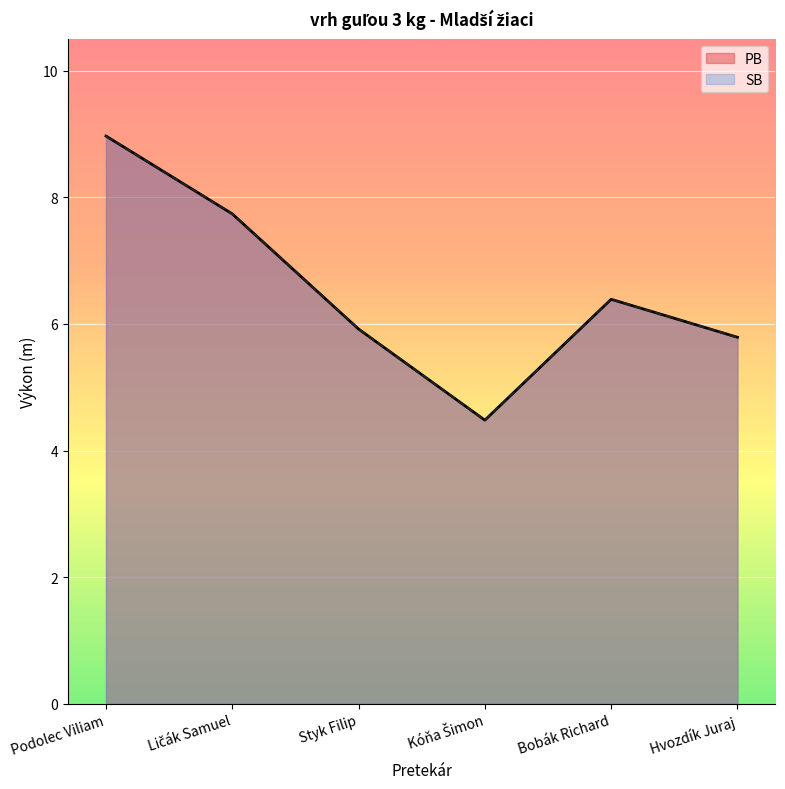

In SB, how many points are higher than both neighbors (excluding endpoints)?

1